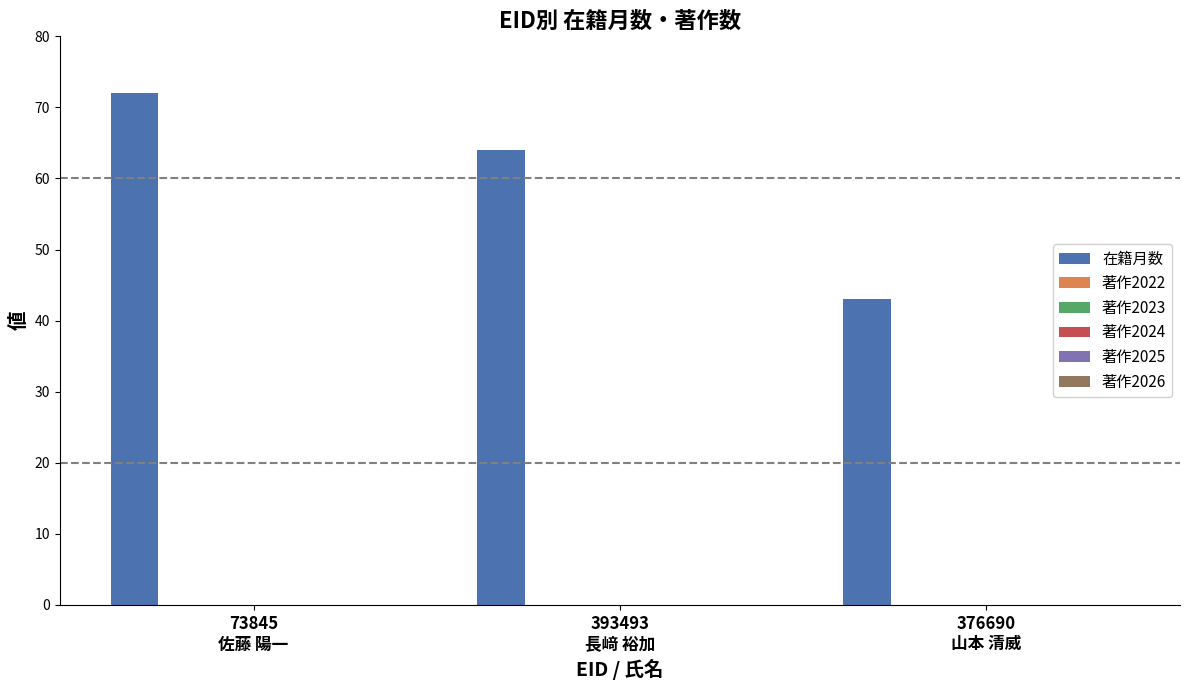

What is the greatest value displayed?

72